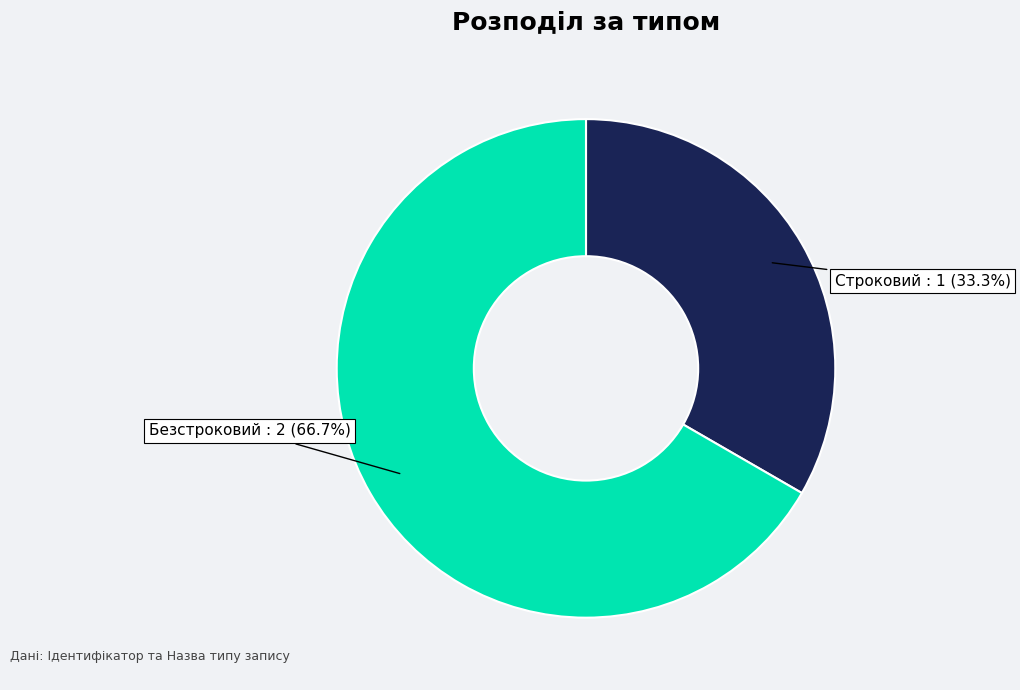

To the nearest percent, what is the average slice percentage?

50%